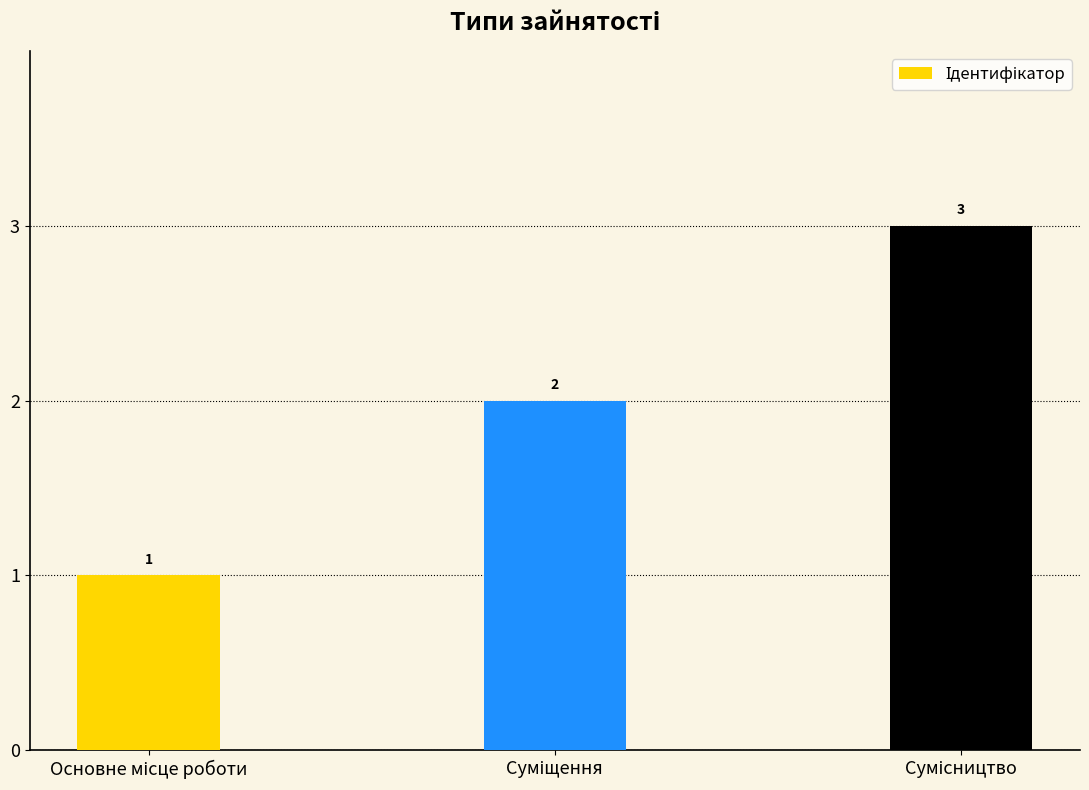

How many categories are shown in the chart?

3